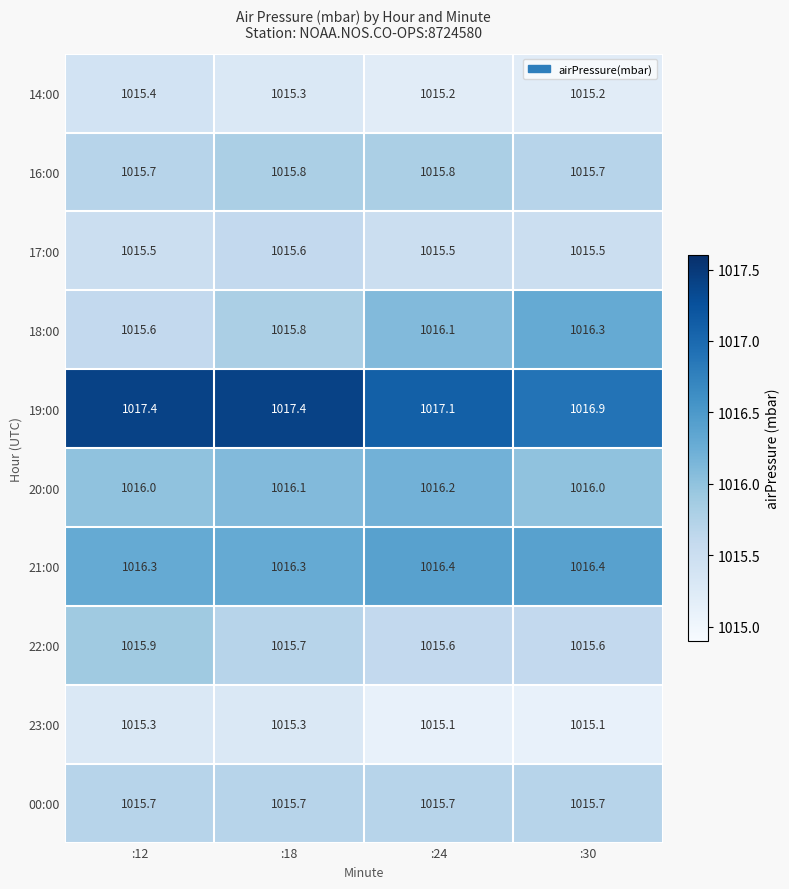

How many data points does each series have?

4